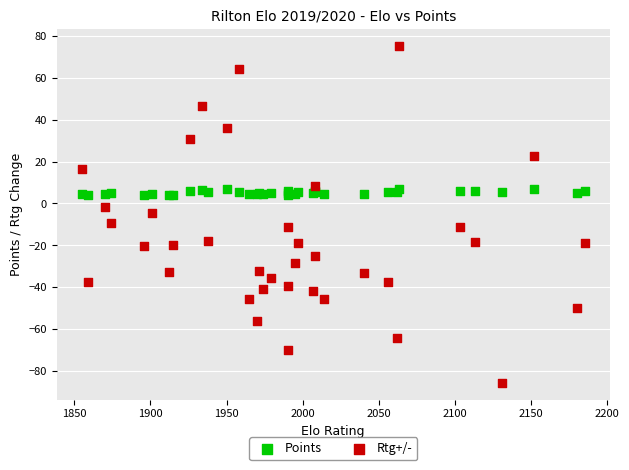

Which series has the largest Y range (max minus min)?

Rtg+/-